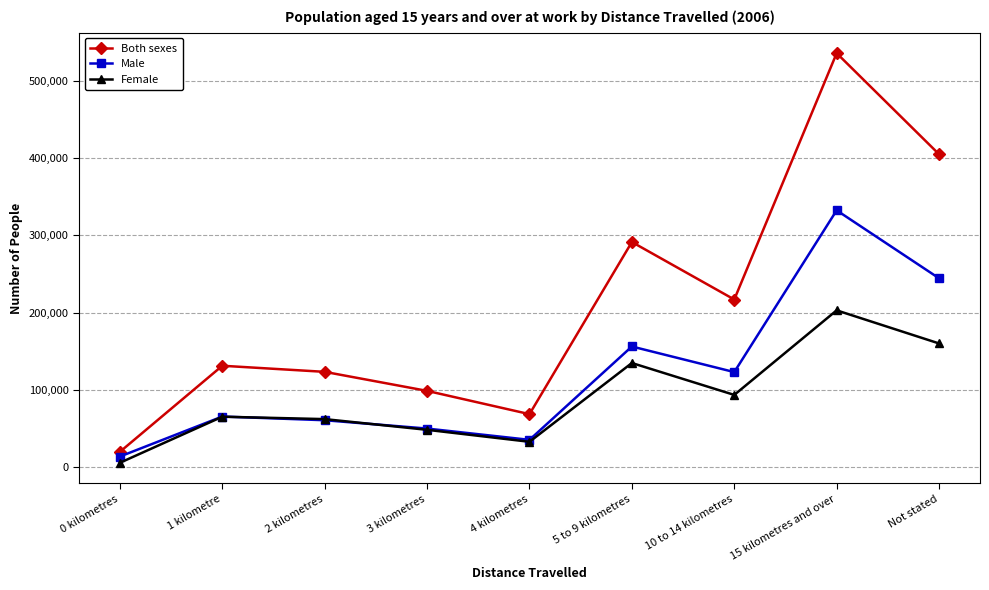

The value of Male at 2 kilometres is 61103. True or false?

True